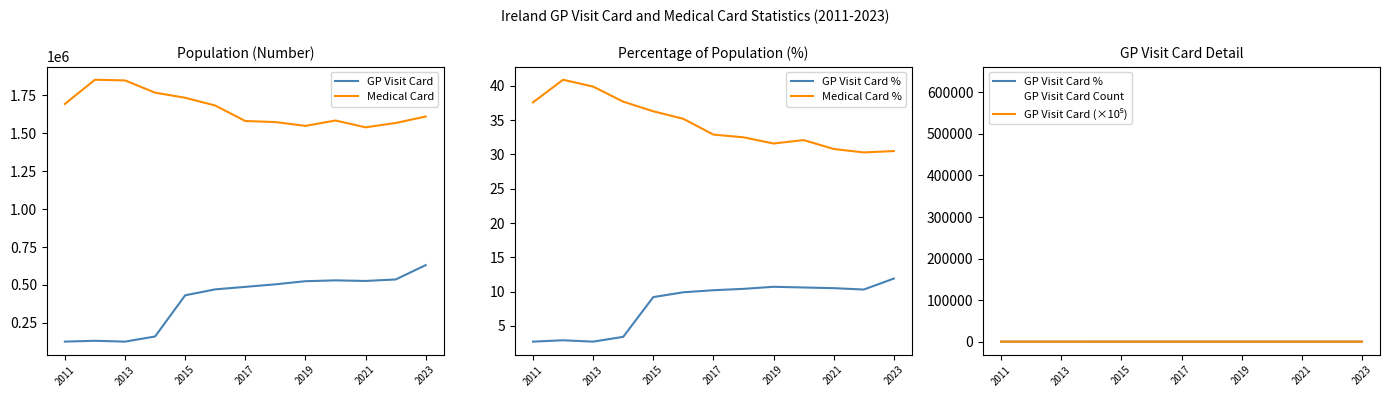

Is the value of Medical Card at 2015 greater than the value of GP Visit Card at 2011?

Yes